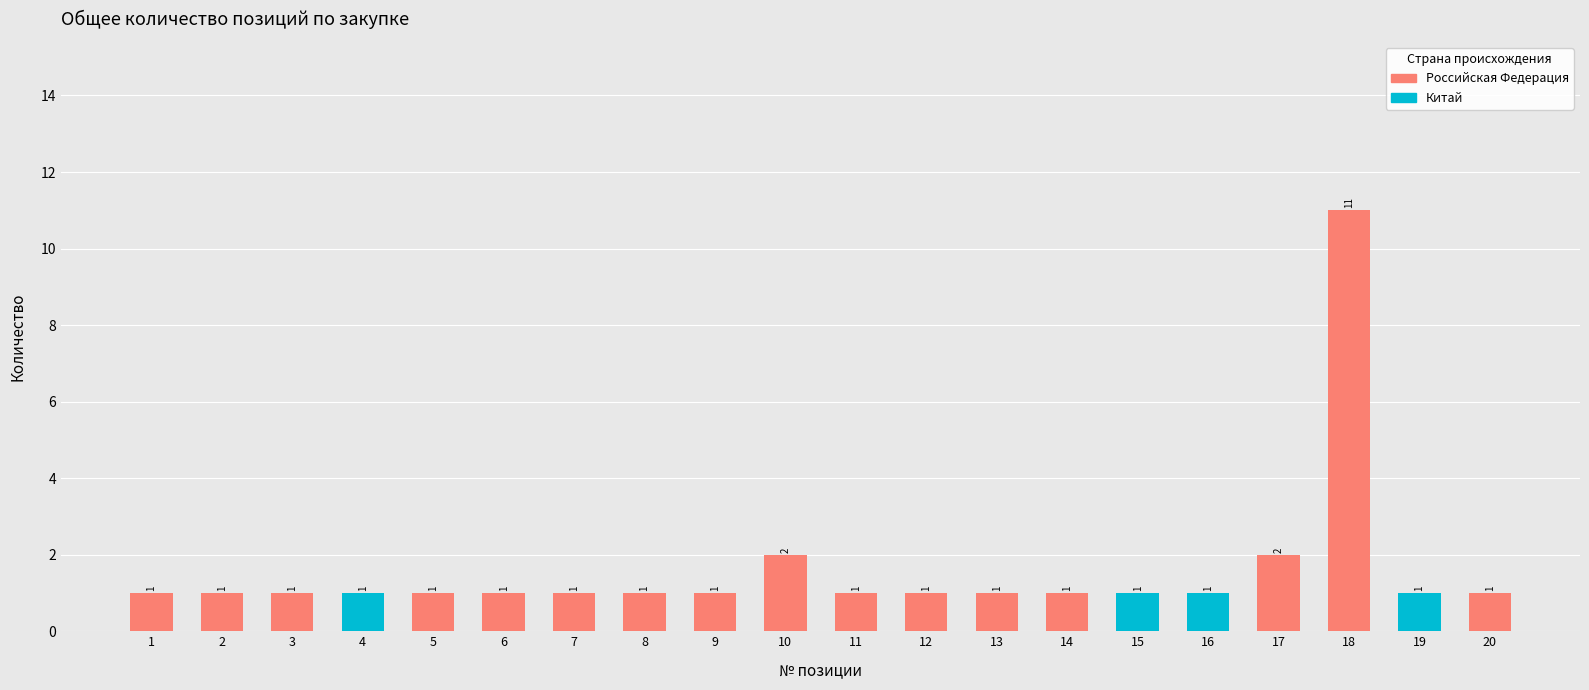

Are the bars horizontal?

No